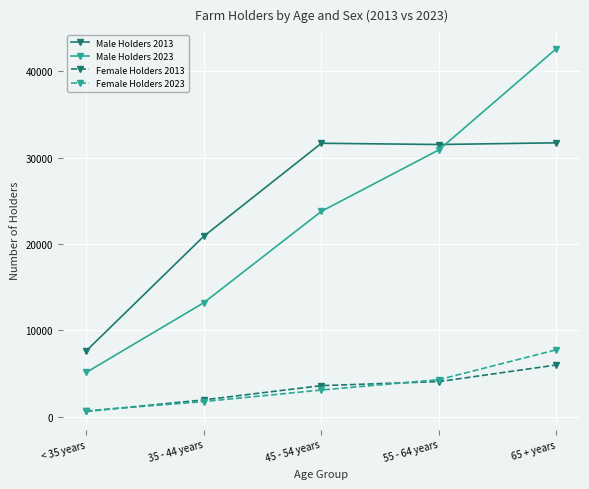

Which series has the widest spread of values?

Male Holders 2023